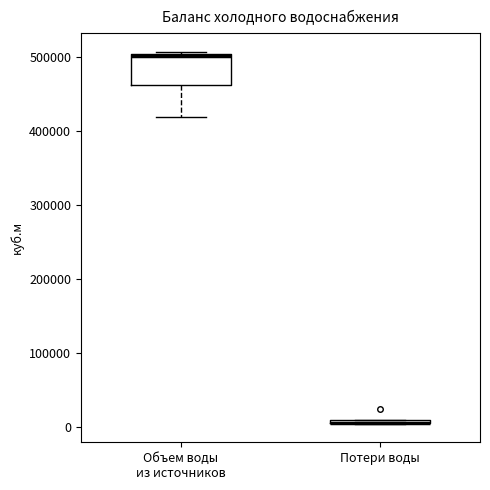

Which box is the tallest, from its lower edge to its upper edge?

Объем воды из источников